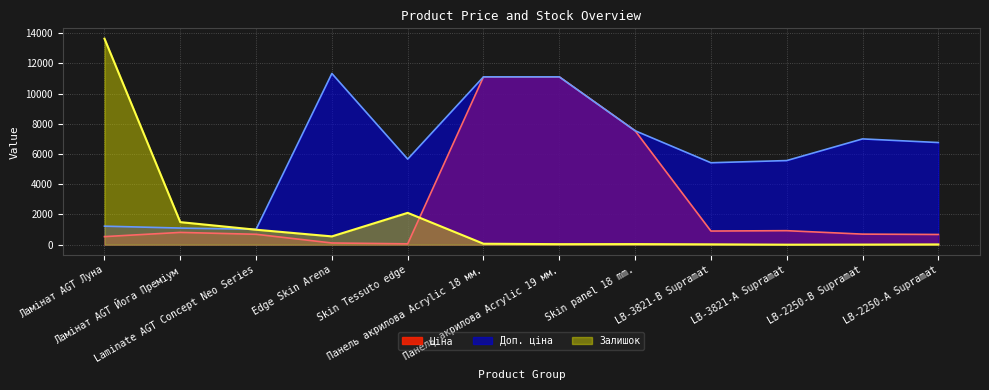

Rank the series by their average value, from lowest to highest.

Залишок, Ціна, Доп. ціна